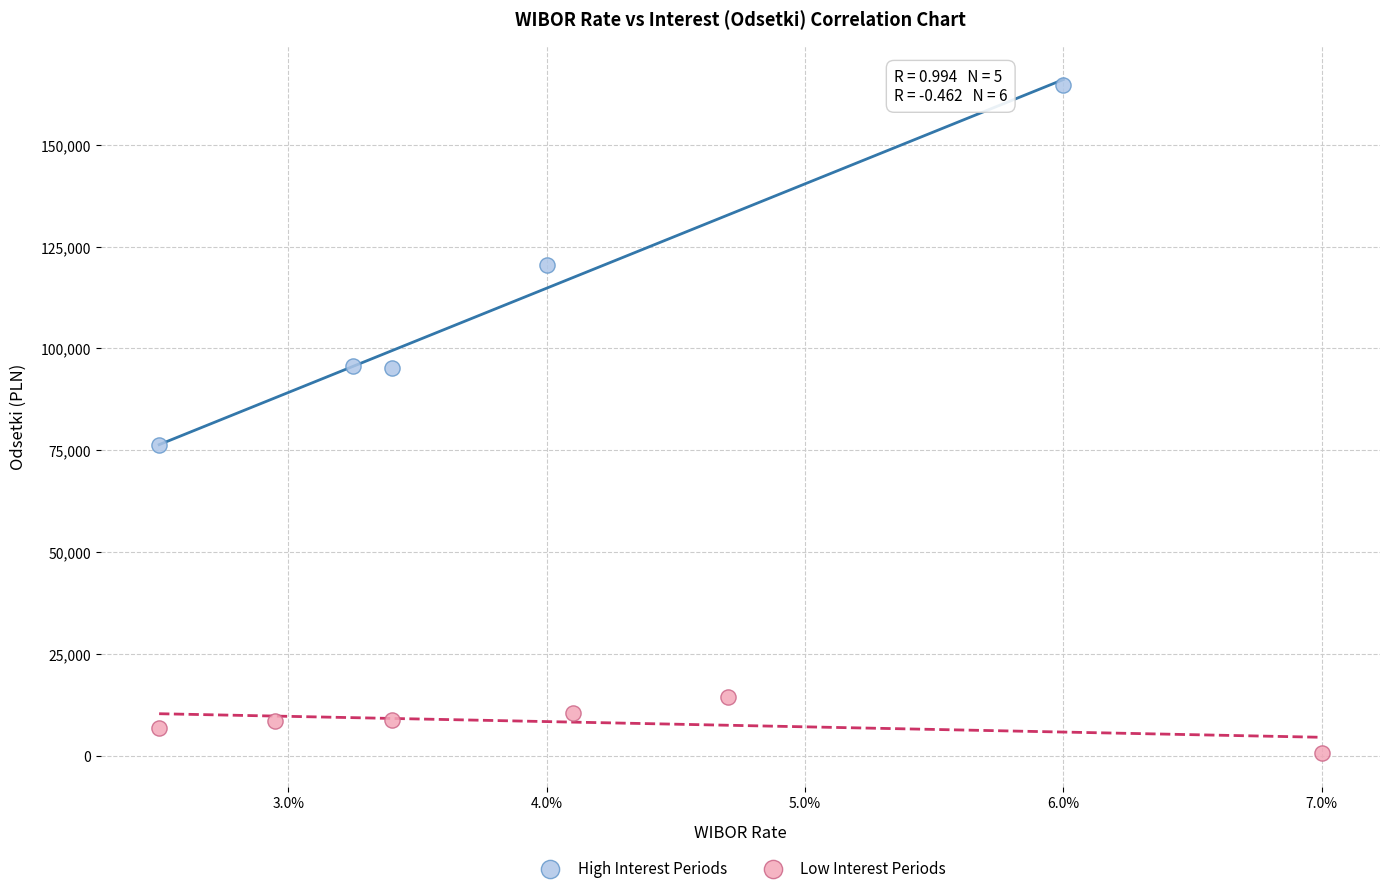

Which series reaches the maximum Y coordinate?

High Interest Periods